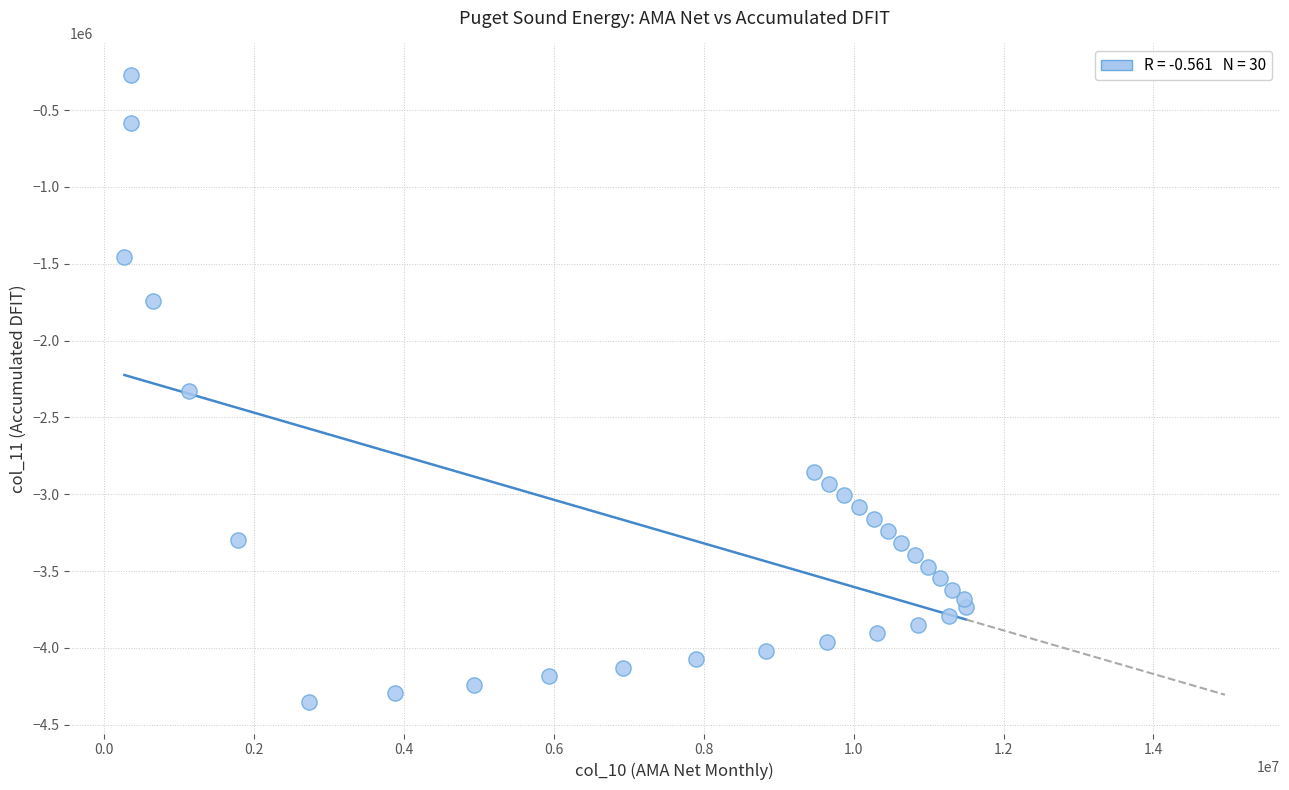

What is the range of Y values (max minus min)?

4082855.8